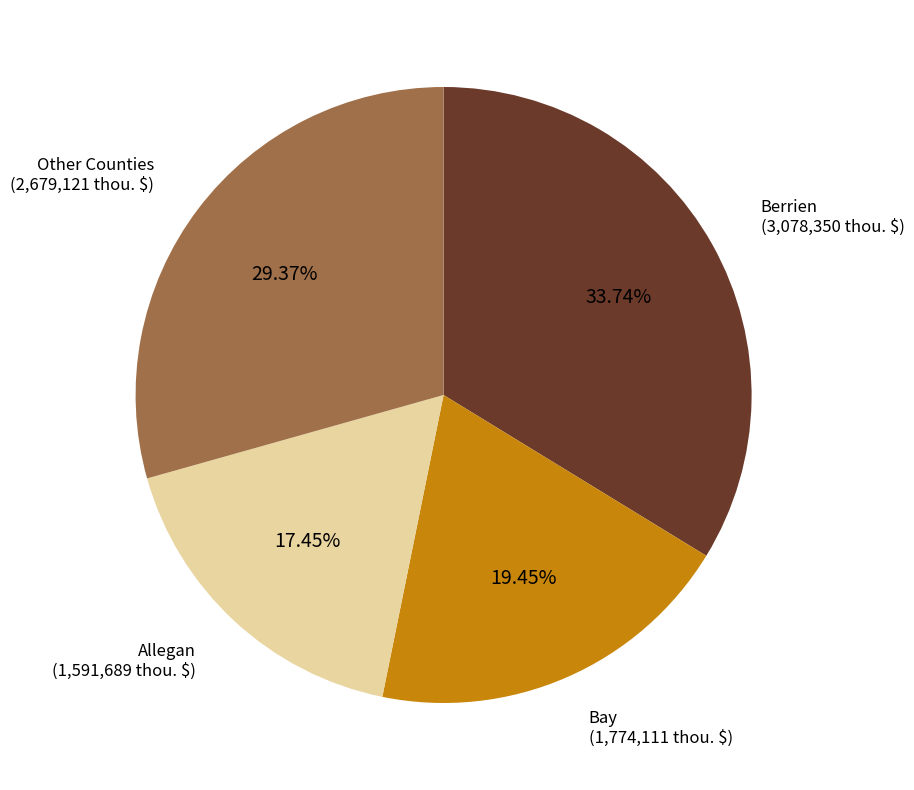

Is there any slice that represents more than half of the pie?

No